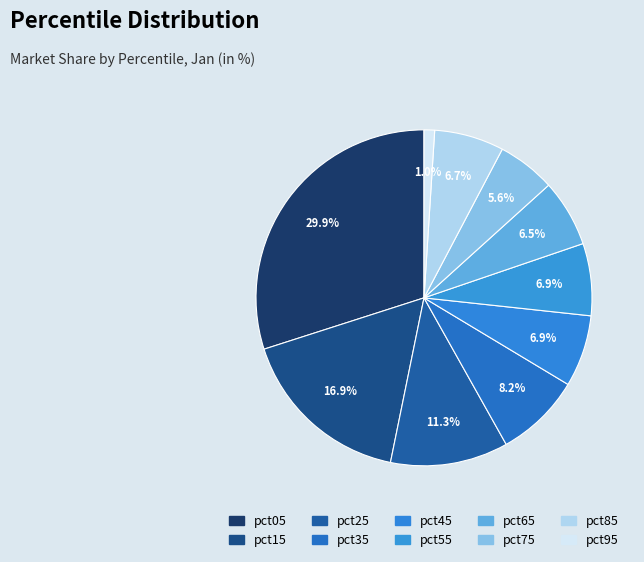

What percentage do pct75 and pct15 together represent?

22.4%